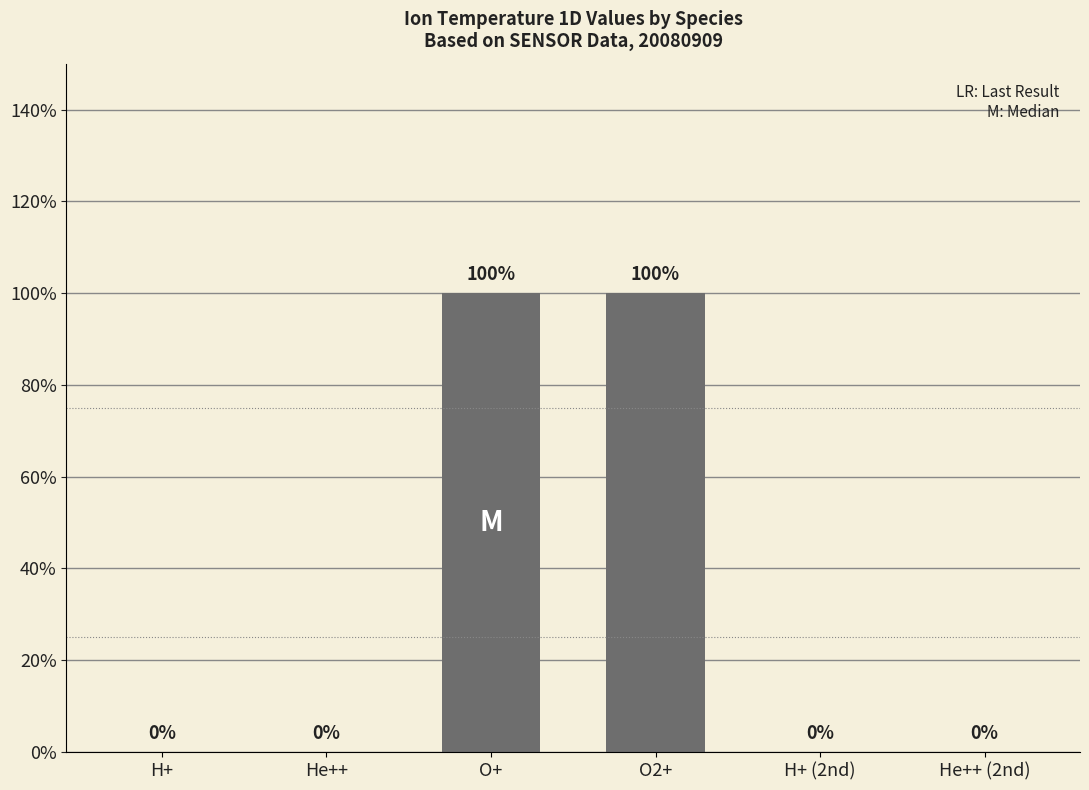

How many data points does each series have?

6